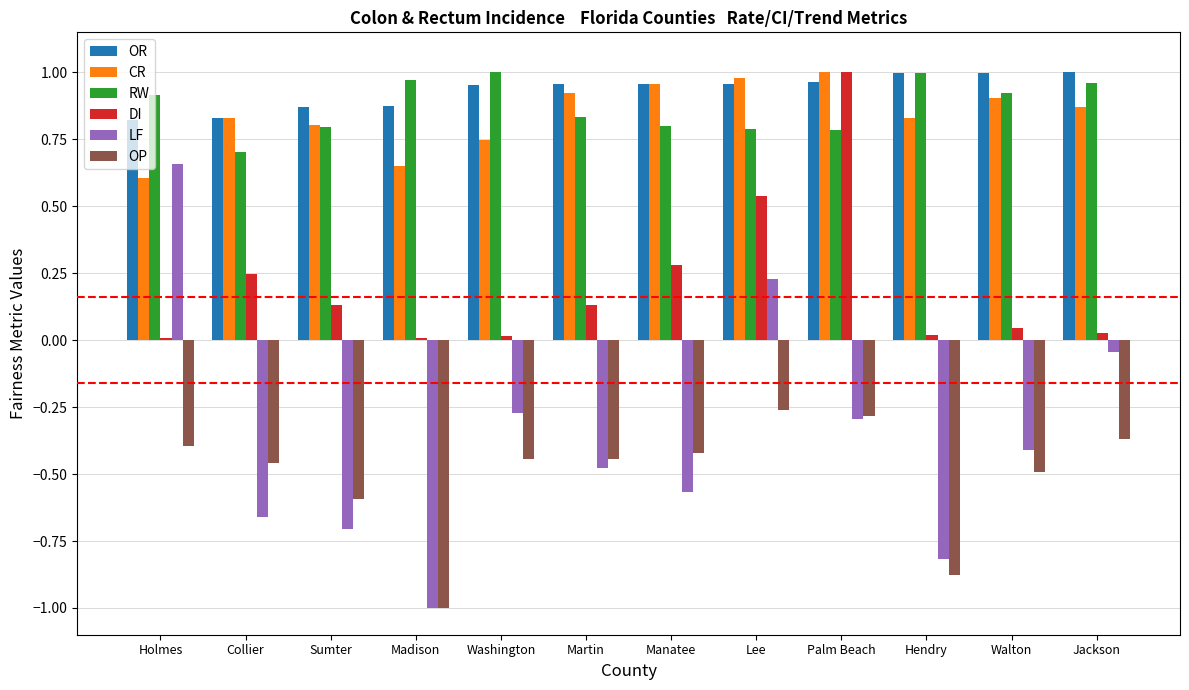

What position from the left is Sumter?

3